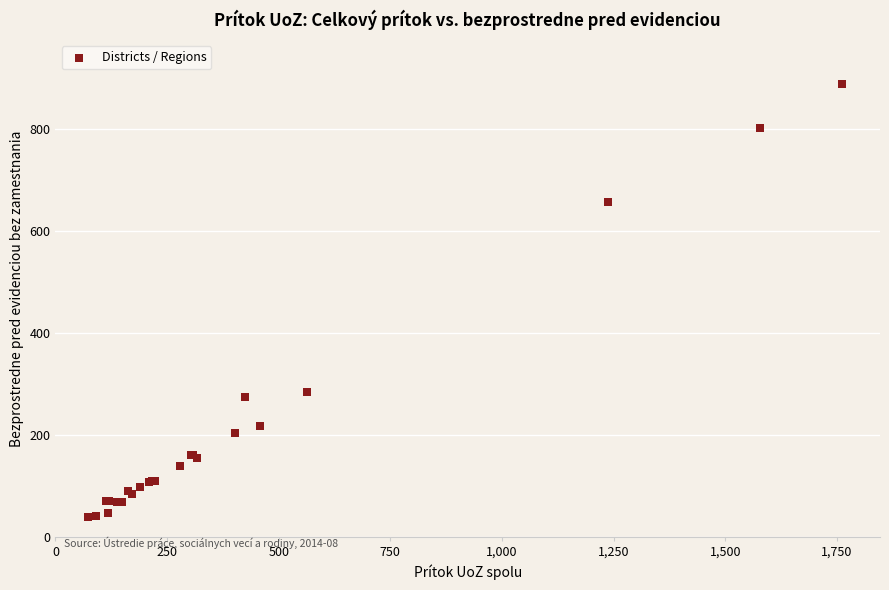

What Y value in the scatter plot is closest to 464?

285